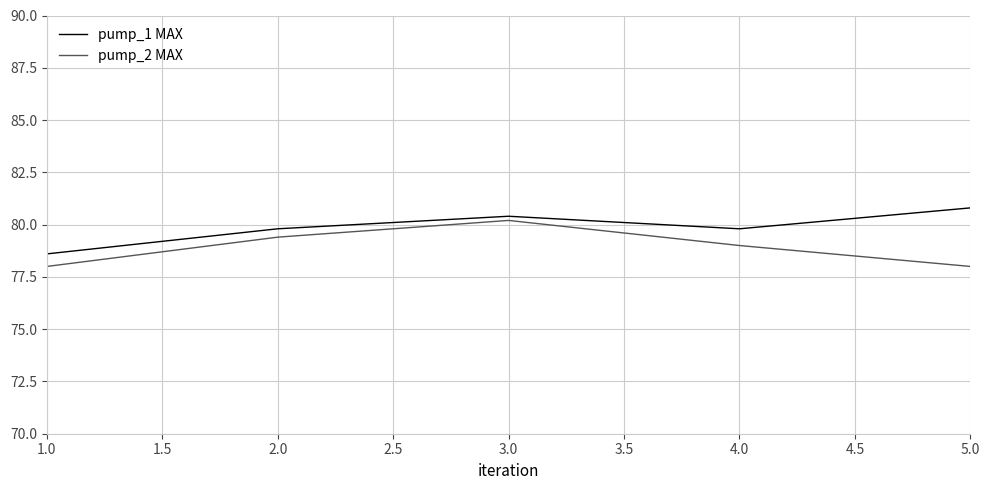

What is the difference between the maximum and second lowest values in the pump_2 MAX series?

2.2